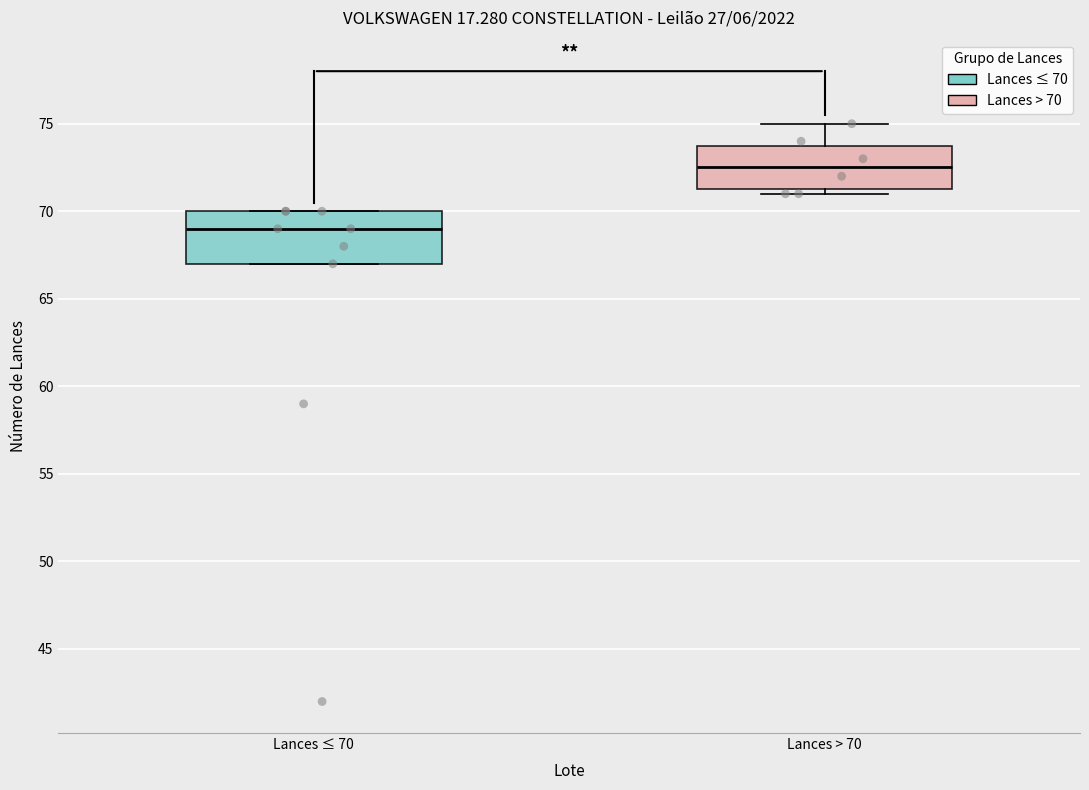

Reading left to right, read every box against the y-axis: the position of its median line, the range the box covers, and the ends of its whiskers. The values are not printed on the chart, so give them approximately, as read against the axis.

Lances ≤ 70: median 69.0, box 67.0 to 70.0, whiskers 67.0 to 70.0
Lances > 70: median 72.5, box 71.5 to 74.0, whiskers 71.0 to 75.0